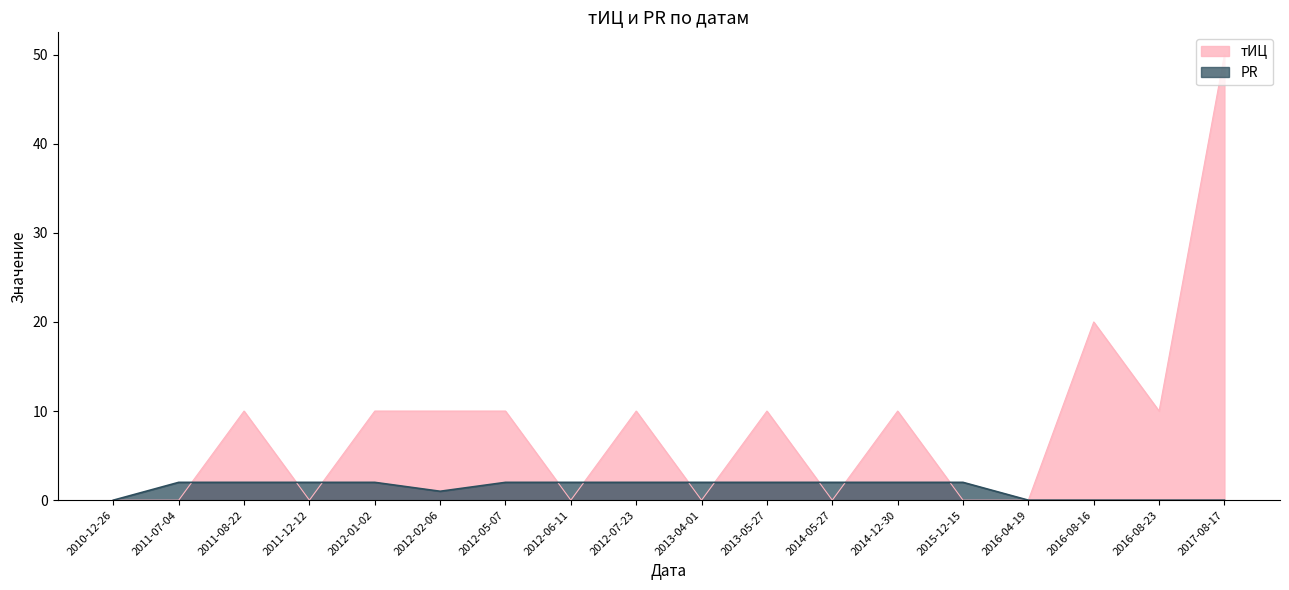

True or false: PR and тИЦ intersect in this chart.

True